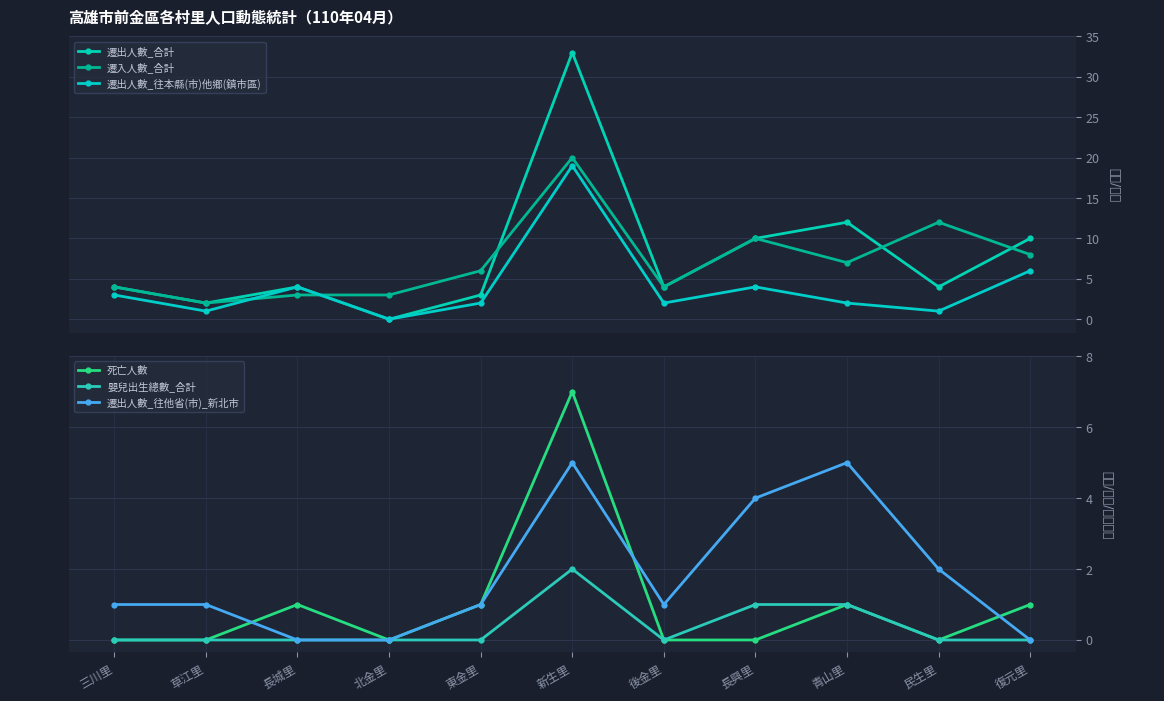

Rank the series at 青山里 from highest to lowest value.

遷出人數_合計, 遷入人數_合計, 遷出人數_往他省(市)_新北市, 遷出人數_往本縣(市)他鄉(鎮市區), 死亡人數, 嬰兒出生總數_合計